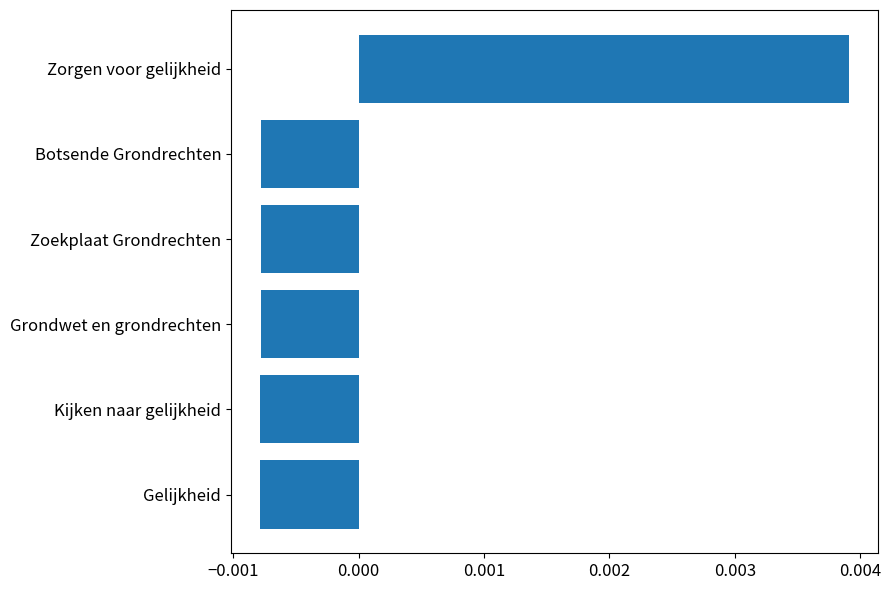

Which label corresponds to the largest value in the chart?

Zorgen voor gelijkheid